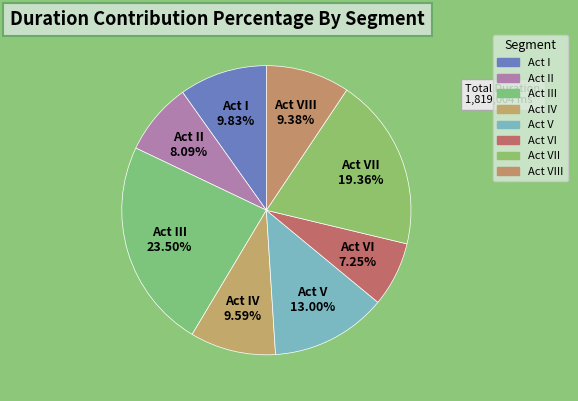

To the nearest percent, what percentage of the pie is Act V?

13%